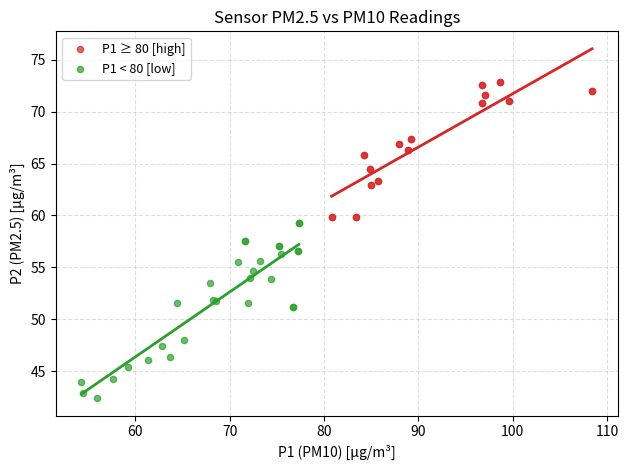

Which series has the largest Y range (max minus min)?

P1 < 80 [low]